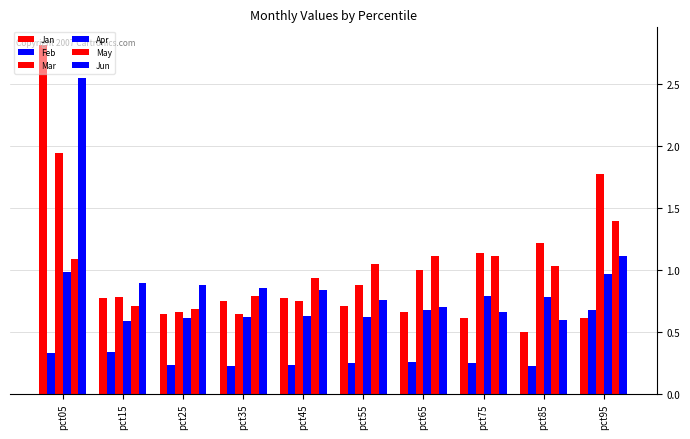

What is the lowest value of the May series?

0.7